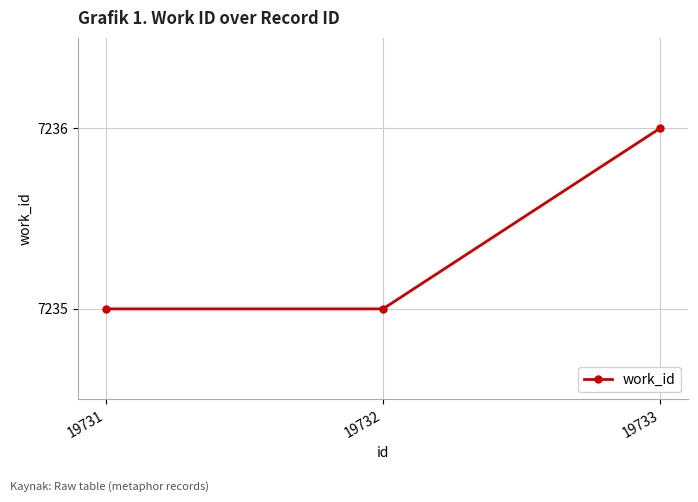

What is the sum of the values at 19733 and 19732?

14471